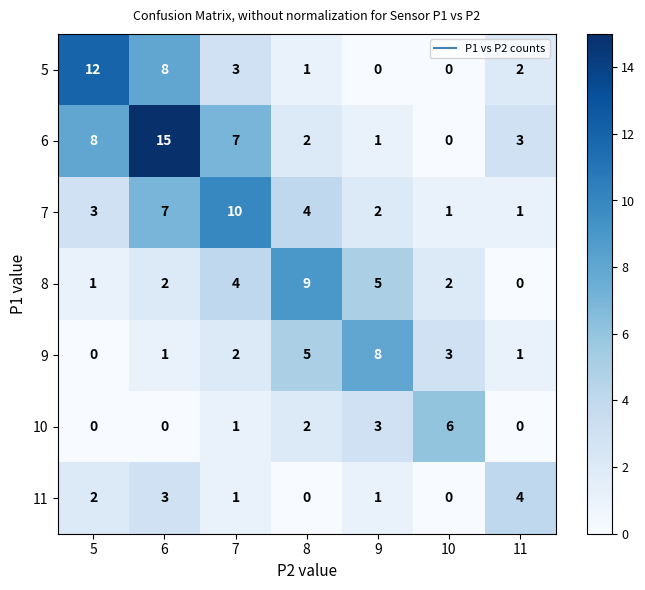

At how many categories does at least one series exceed 2?

7